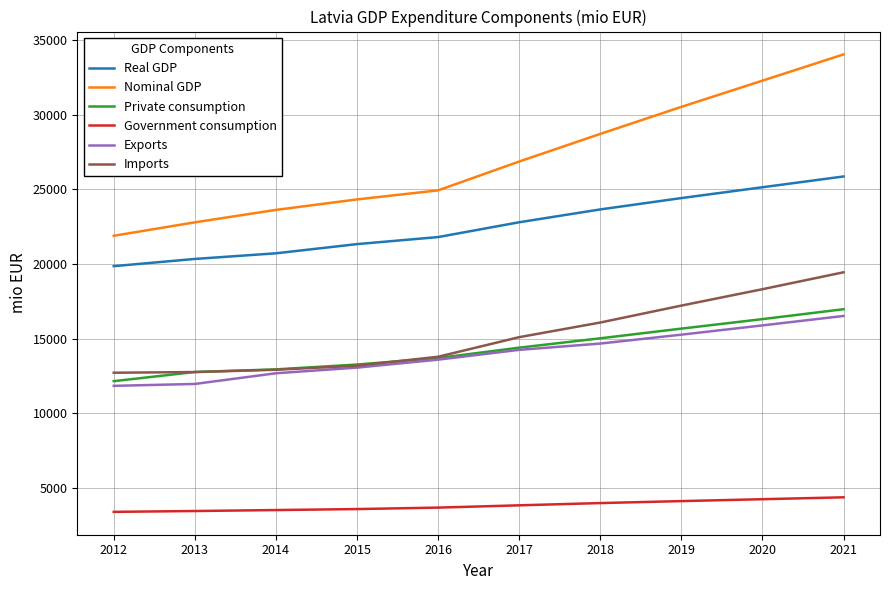

Where is Nominal GDP nearest to the value 27956?

2018